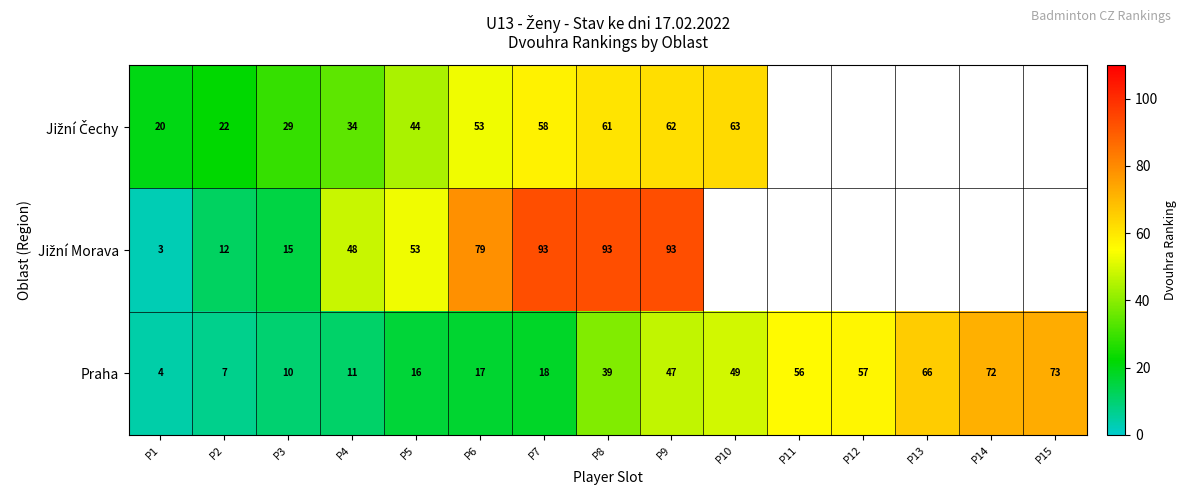

List the labels in order of Praha value, smallest first.

P1, P2, P3, P4, P5, P6, P7, P8, P9, P10, P11, P12, P13, P14, P15